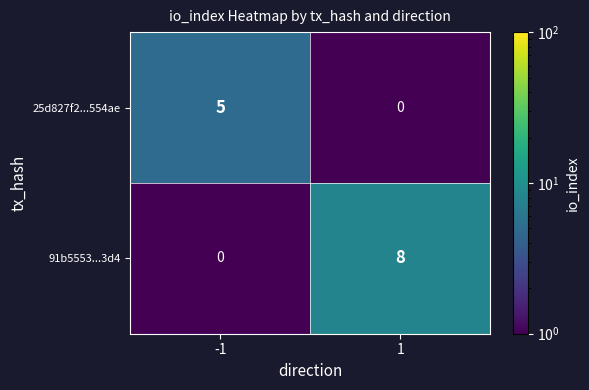

Reading left to right, what are all the values shown in this chart?

25d827f2...554ae: -1=5	1=0
91b5553...3d4: -1=0	1=8